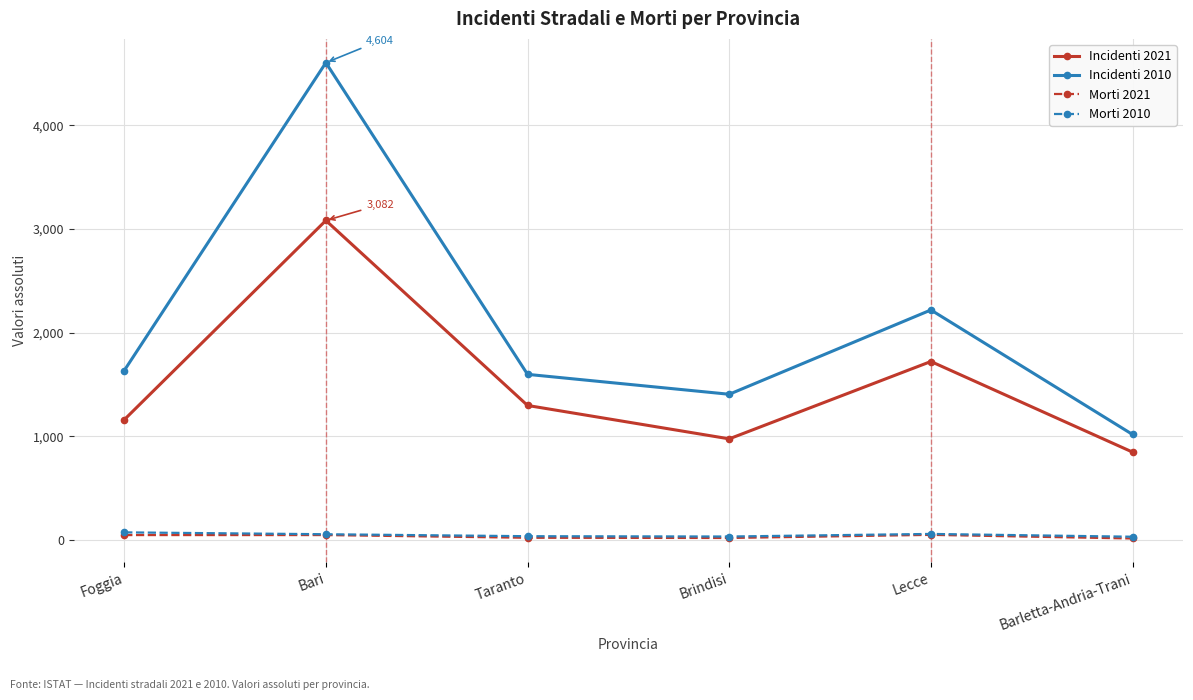

What is the label of the 3rd point from the left?

Taranto